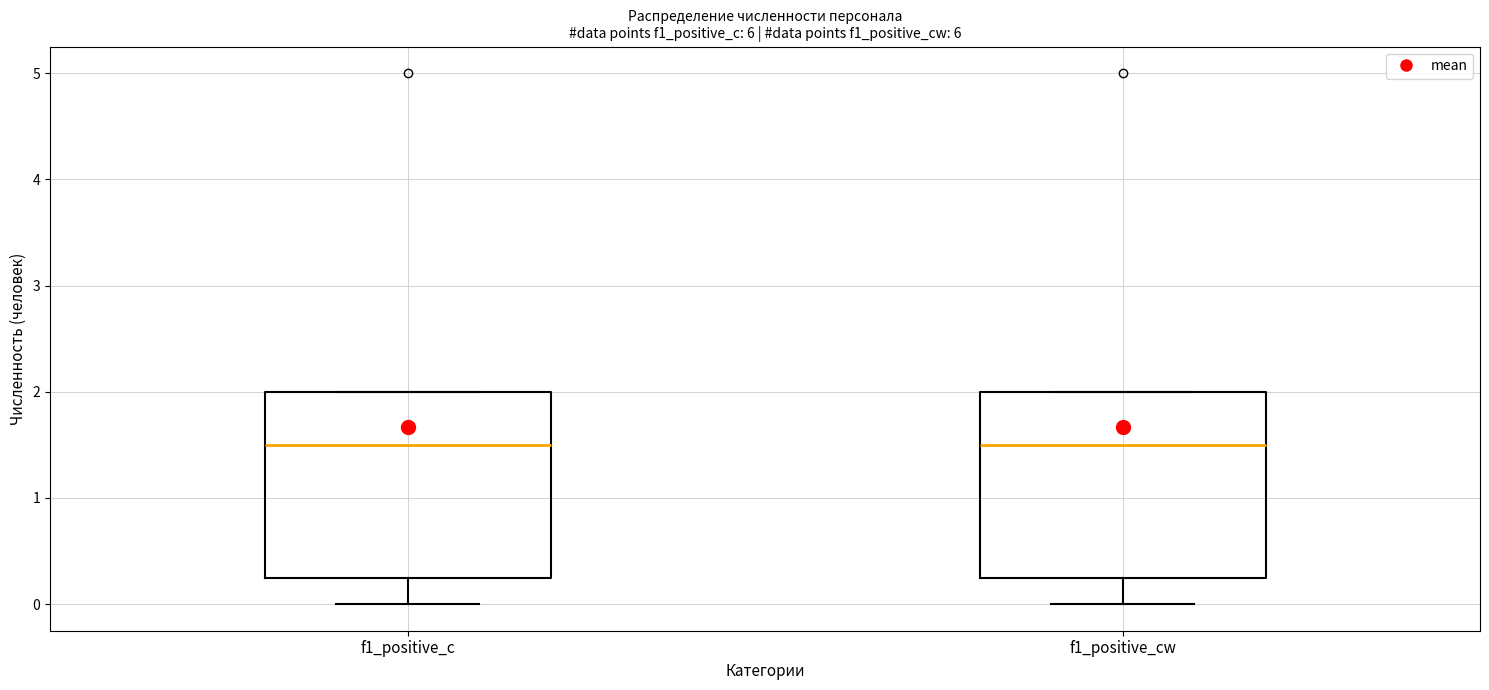

Reading left to right, read every box against the y-axis: the position of its median line, the range the box covers, and the ends of its whiskers. The values are not printed on the chart, so give them approximately, as read against the axis.

f1_positive_c: median 1.5, box 0.3 to 2.0, whiskers 0.0 to 2.0
f1_positive_cw: median 1.5, box 0.3 to 2.0, whiskers 0.0 to 2.0